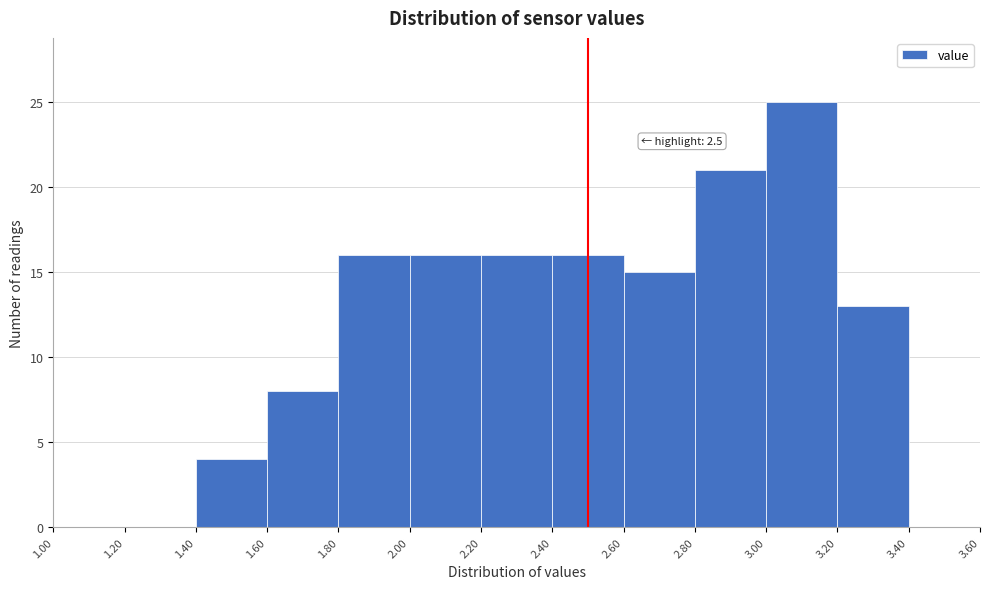

Over which range of the x-axis is the bar tallest?

3.00 to 3.20